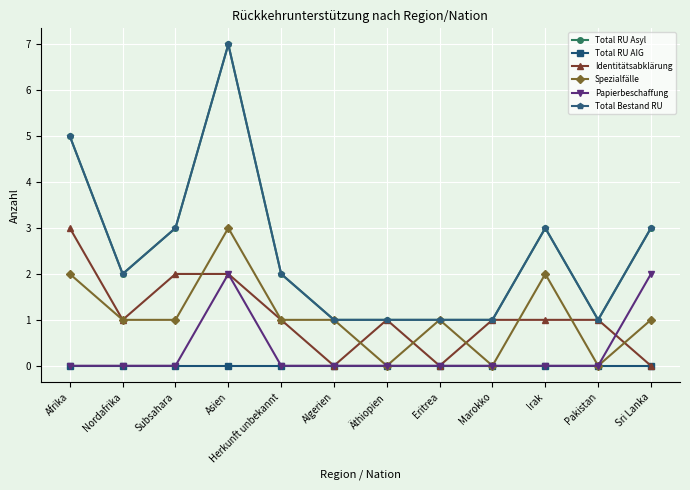

Is the value of Total Bestand RU at Asien greater than the value of Total RU Asyl at Irak?

Yes